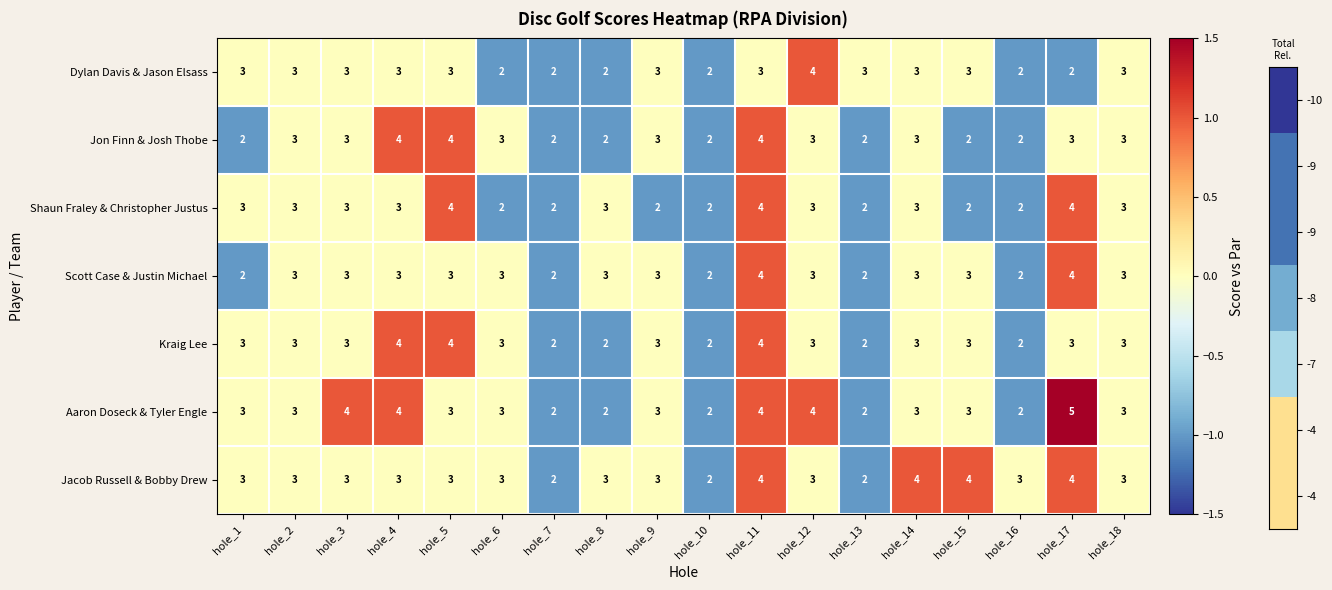

What is the greatest value displayed?

5